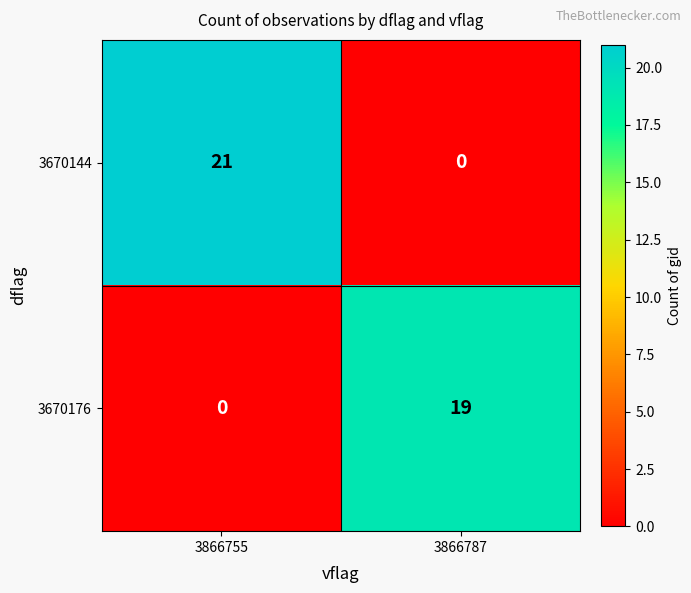

Rank the series by their maximum value, from lowest to highest.

3670176, 3670144